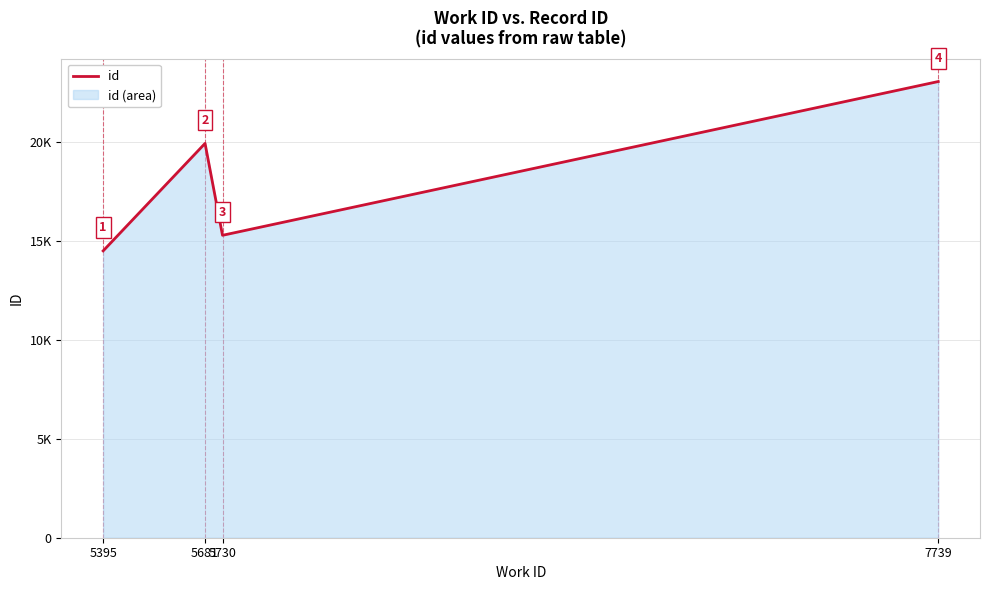

Does the chart display data point markers on the line(s)?

No